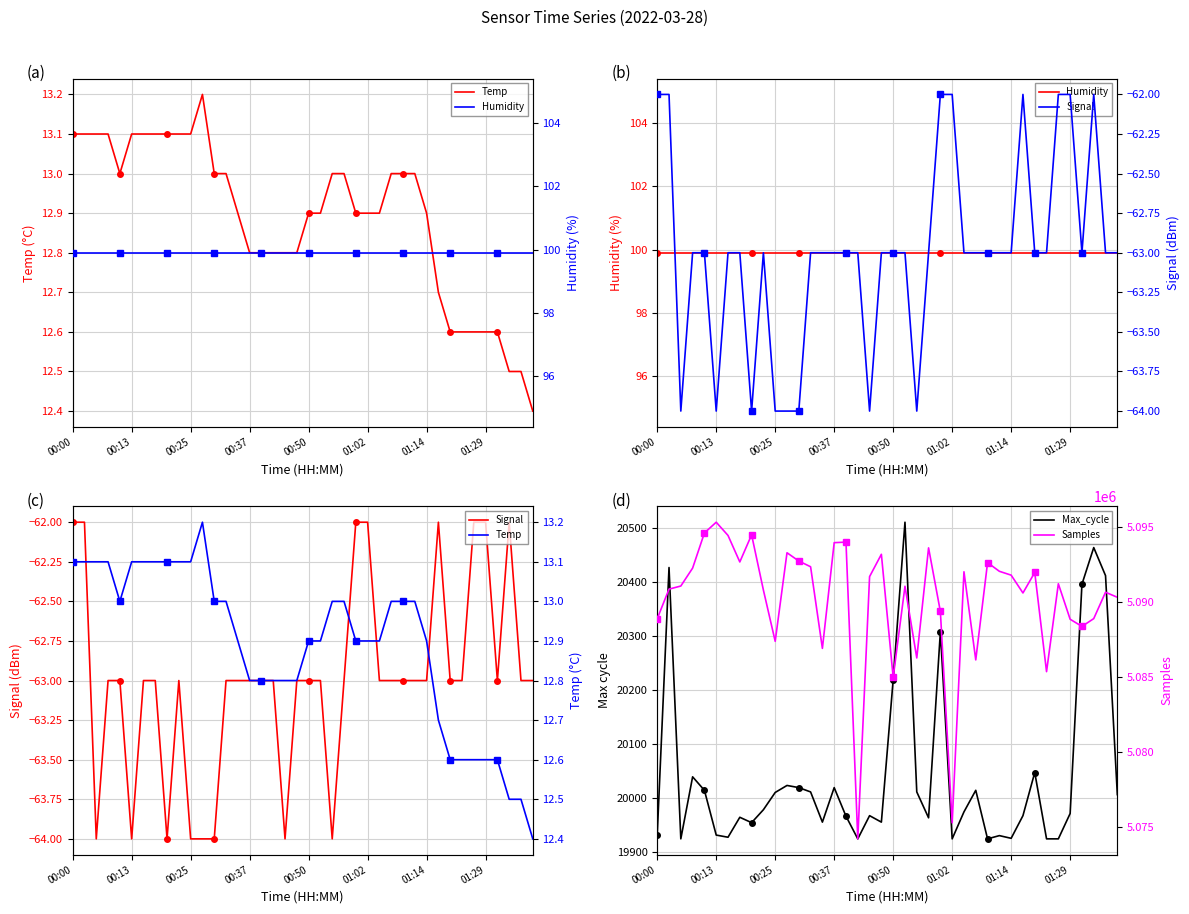

True or false: Temp and Signal intersect in this chart.

False